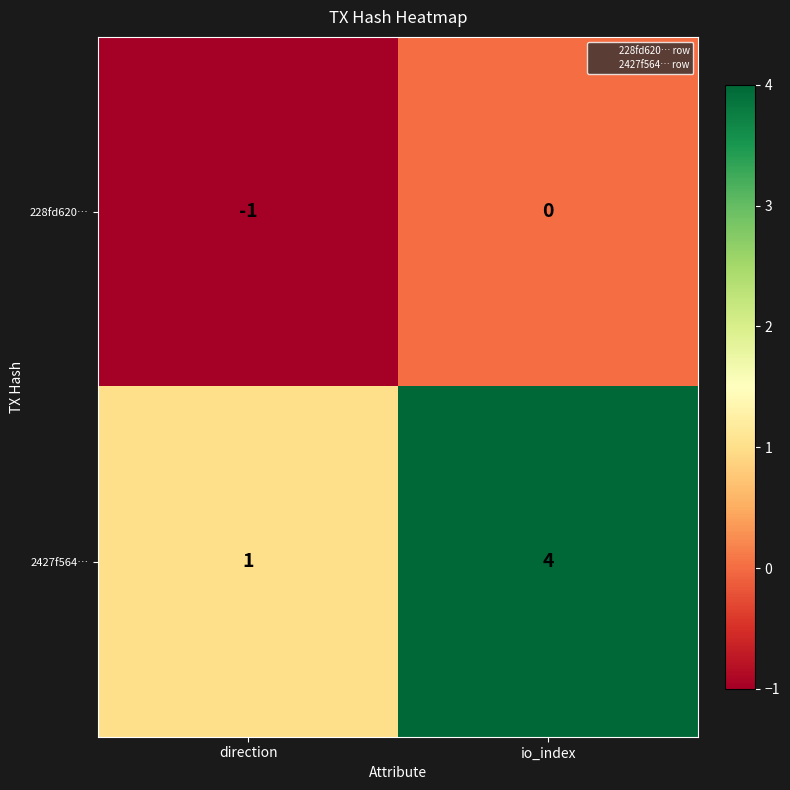

At which label is 228fd620… closest to 0?

io_index